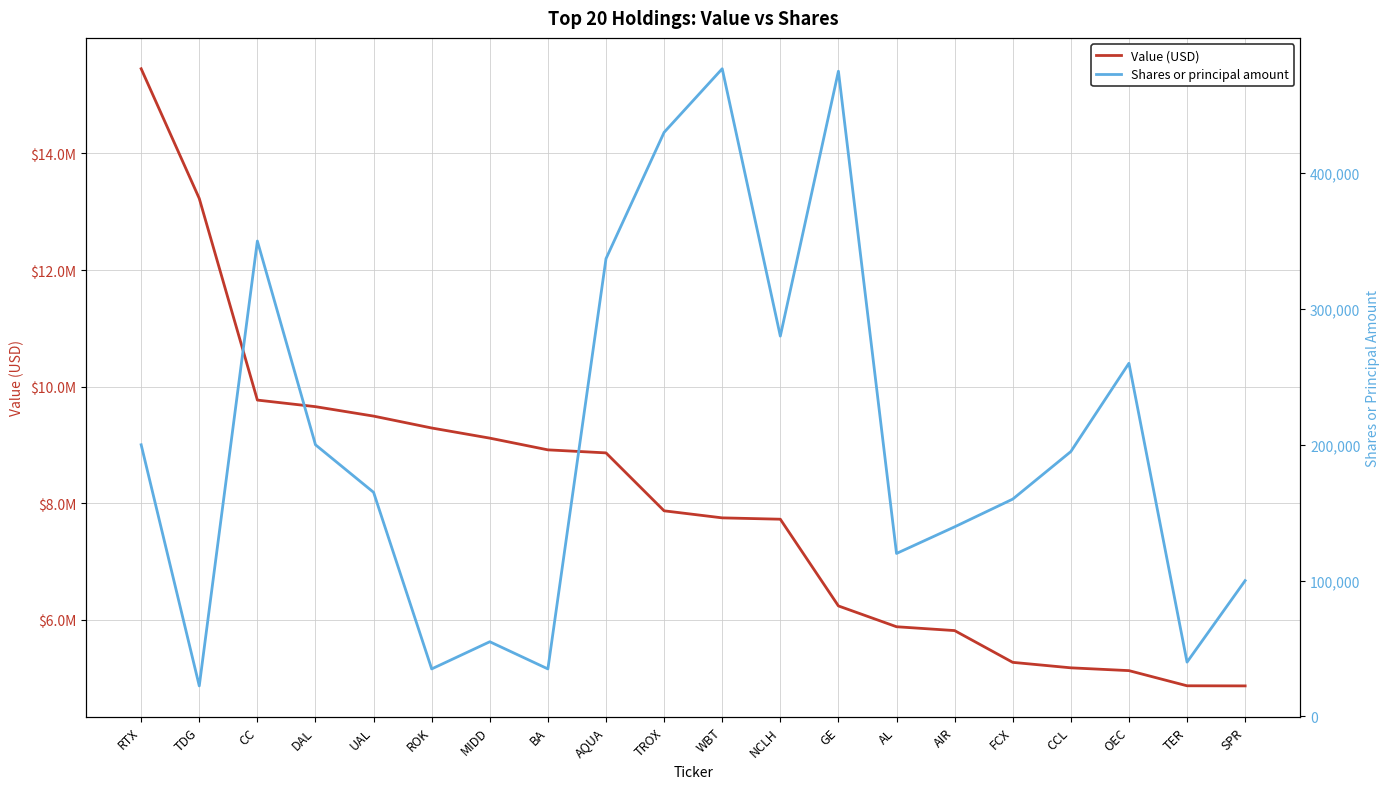

Which series changed the most between RTX and ROK?

Value (USD)